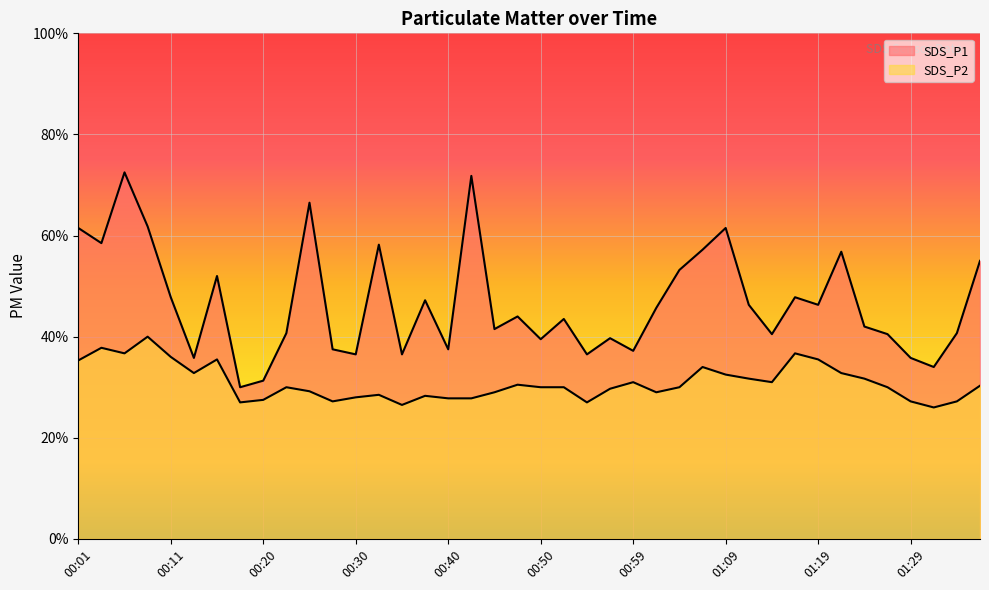

What are all the series names shown in the legend?

SDS_P1, SDS_P2